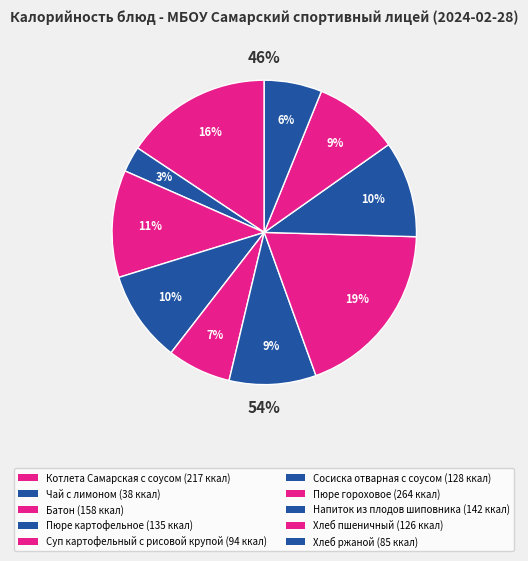

Count the number of slices in the pie.

10